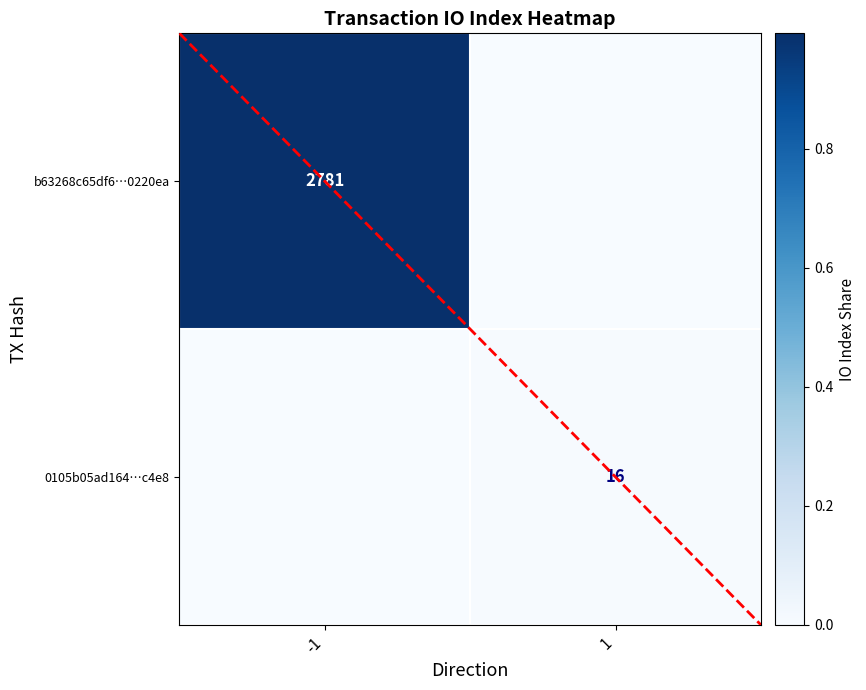

Rank the series at 1 from lowest to highest value.

b63268c65df6…0220ea, 0105b05ad164…c4e8